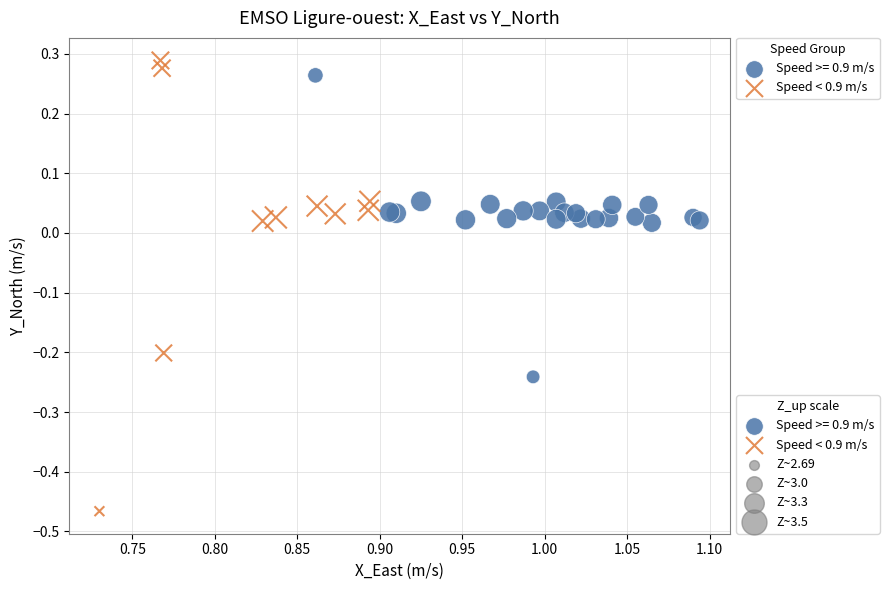

Which series has the largest Y range (max minus min)?

Speed < 0.9 m/s